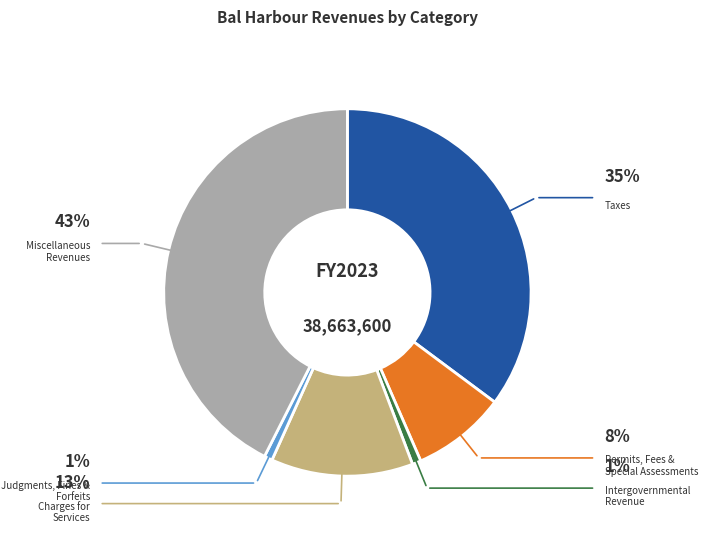

Is there any slice that represents more than half of the pie?

No